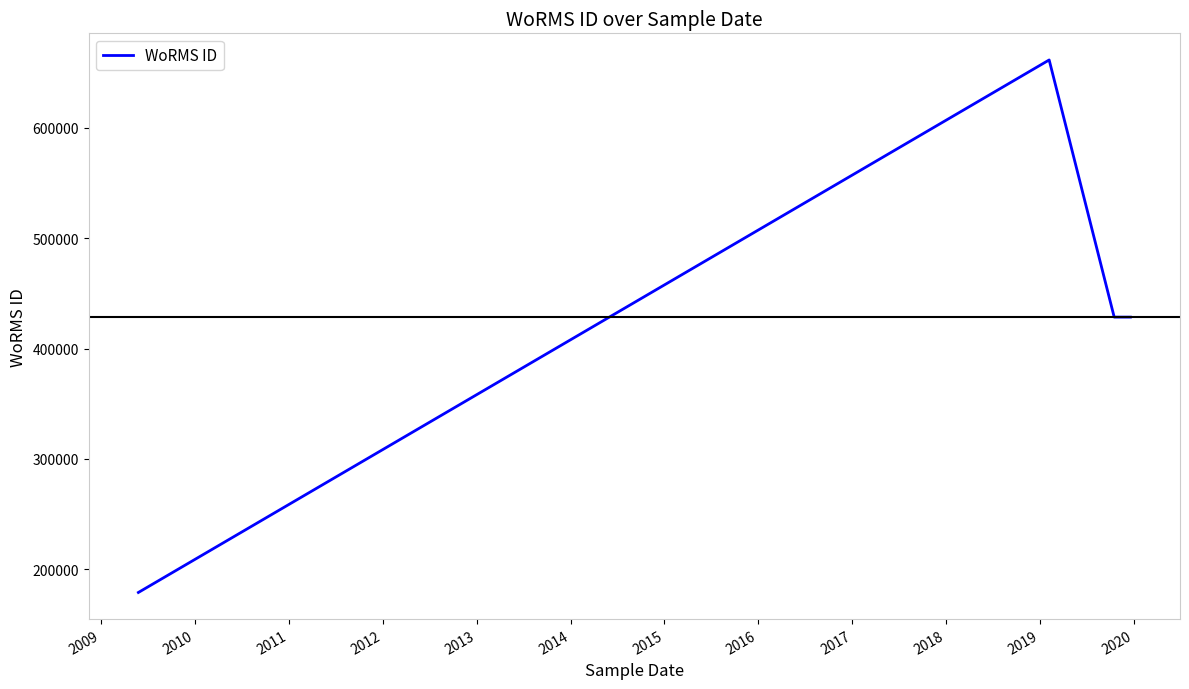

What is the average value?

425219